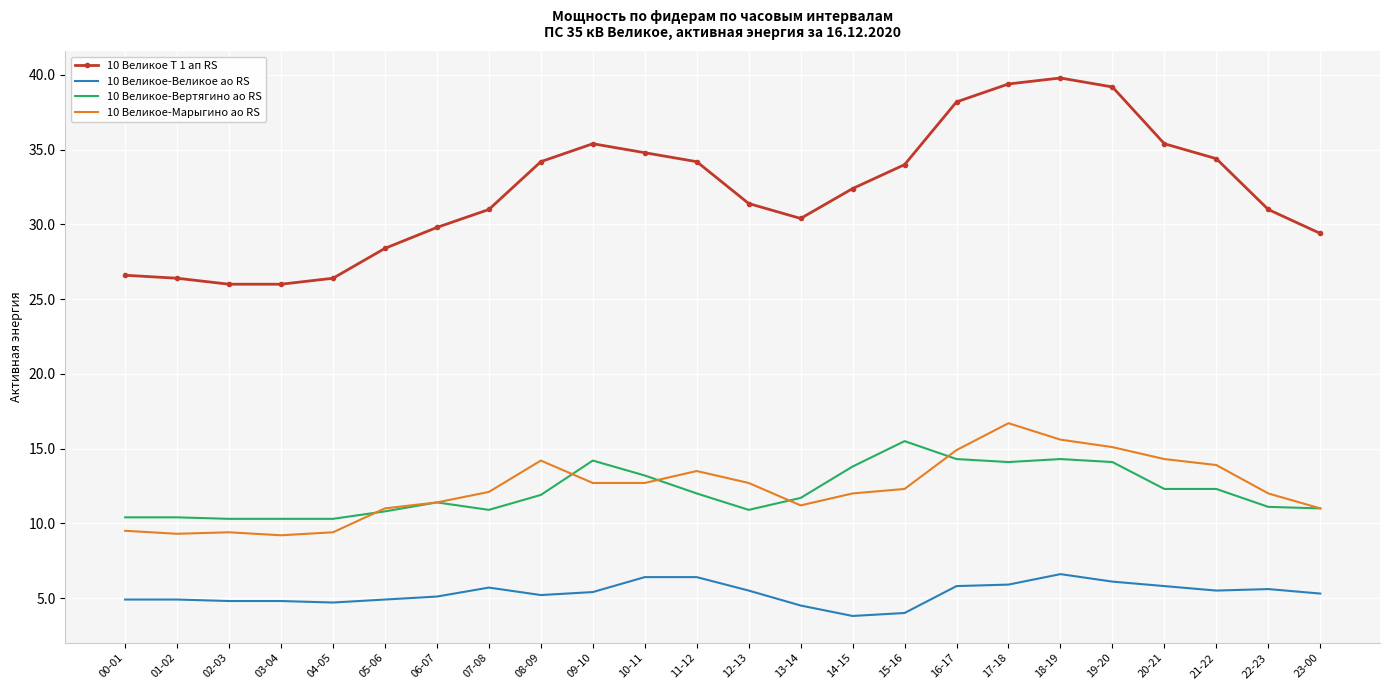

What is the approximate value of 10 Великое-Великое ао RS at 13-14?

4.5